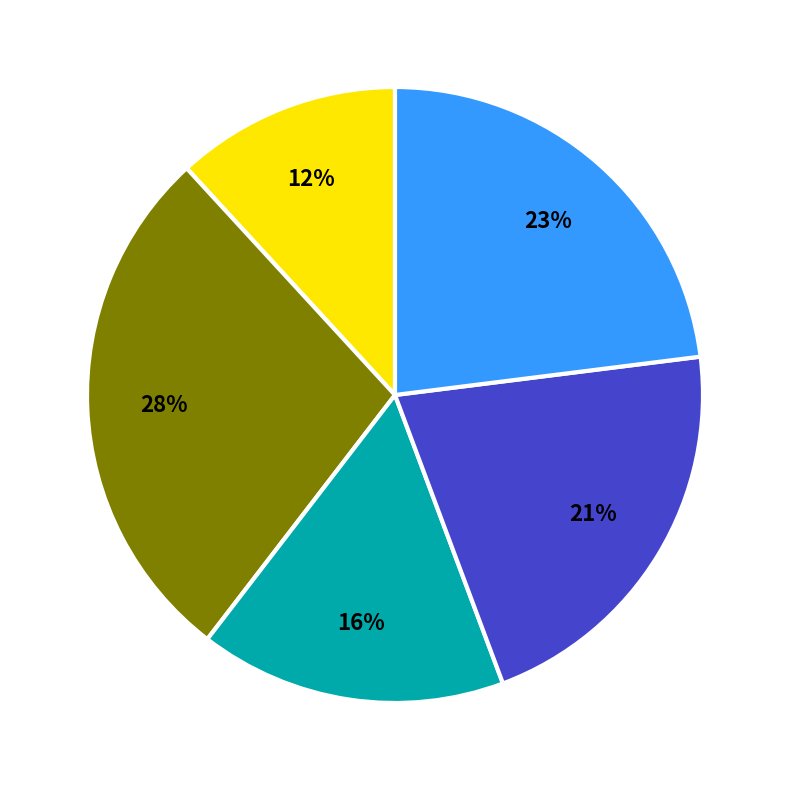

To the nearest percent, what is the difference between the largest and smallest slice percentages?

16%